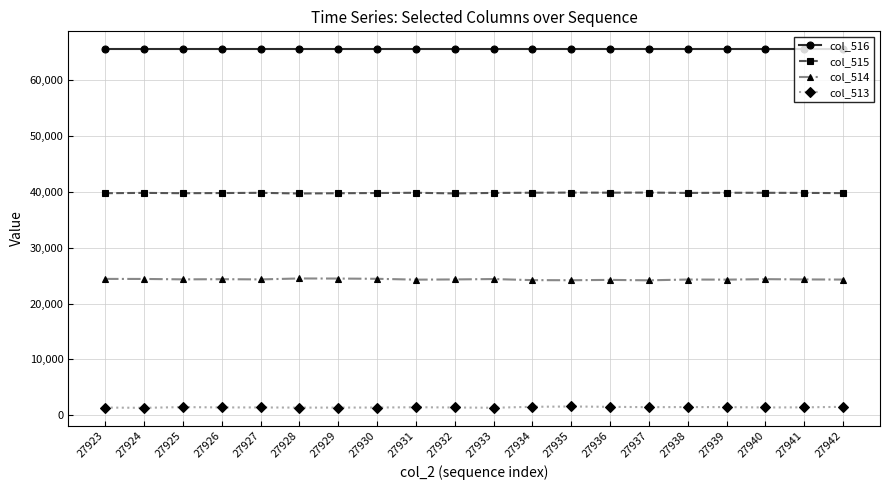

What is the greatest value displayed?

65535